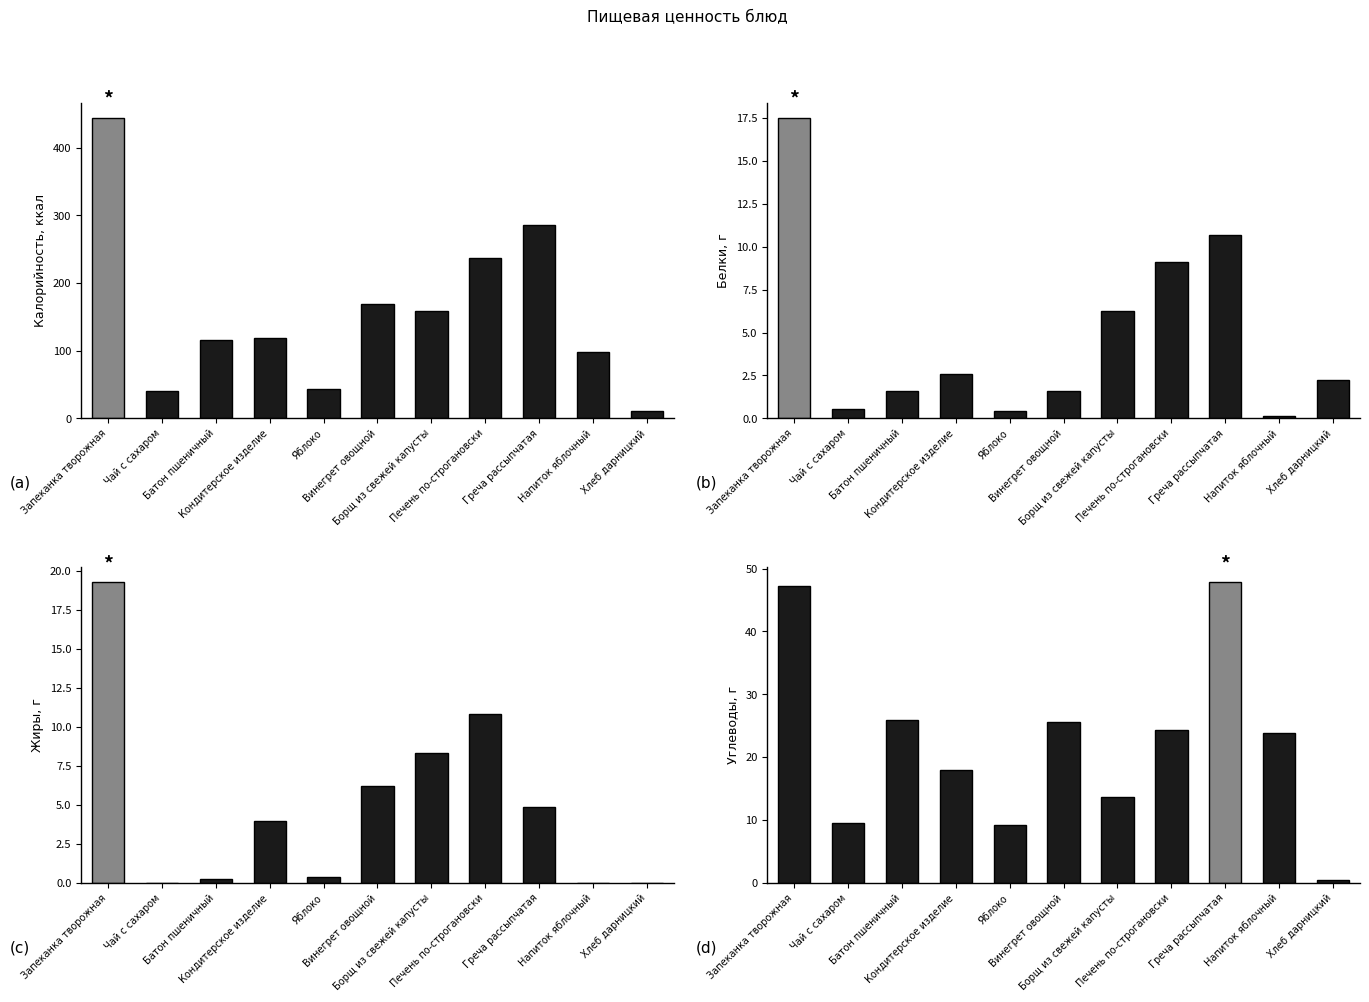

What is the label of the 1st bar from the left?

Запеканка творожная